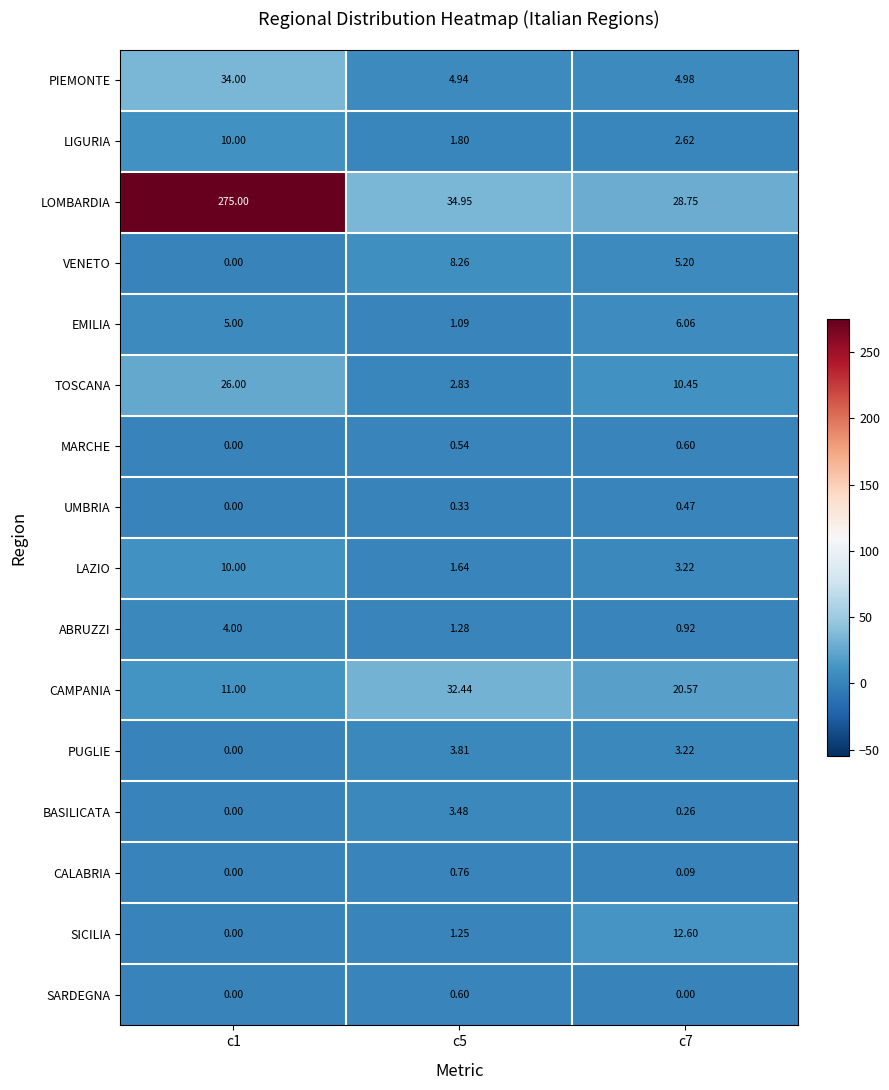

At c5, list the series in order from largest to smallest.

LOMBARDIA, CAMPANIA, VENETO, PIEMONTE, PUGLIE, BASILICATA, TOSCANA, LIGURIA, LAZIO, ABRUZZI, SICILIA, EMILIA, CALABRIA, SARDEGNA, MARCHE, UMBRIA